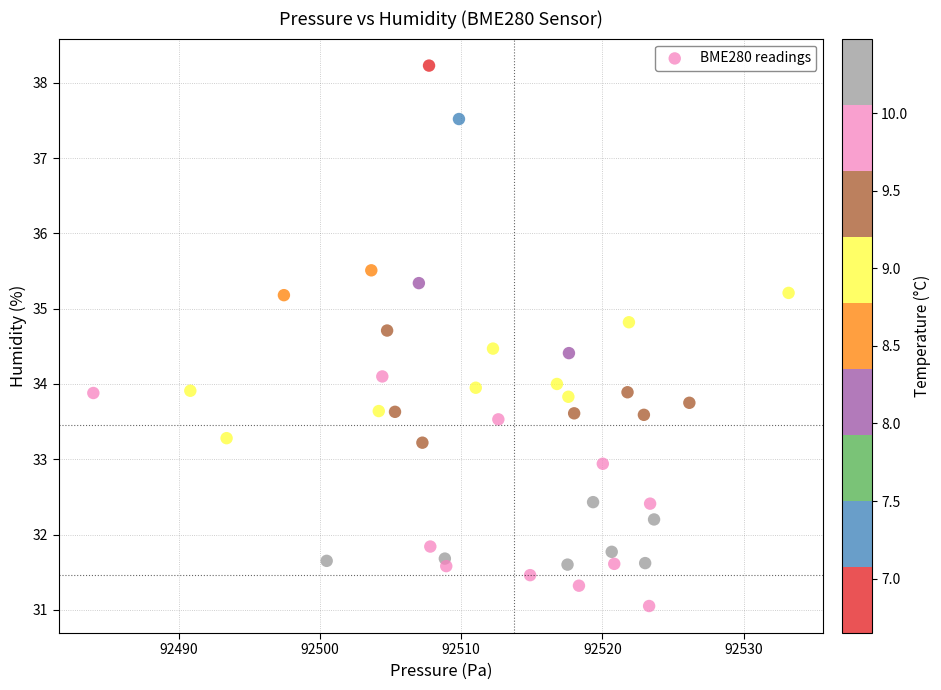

What is the range of Y values (max minus min)?

7.2